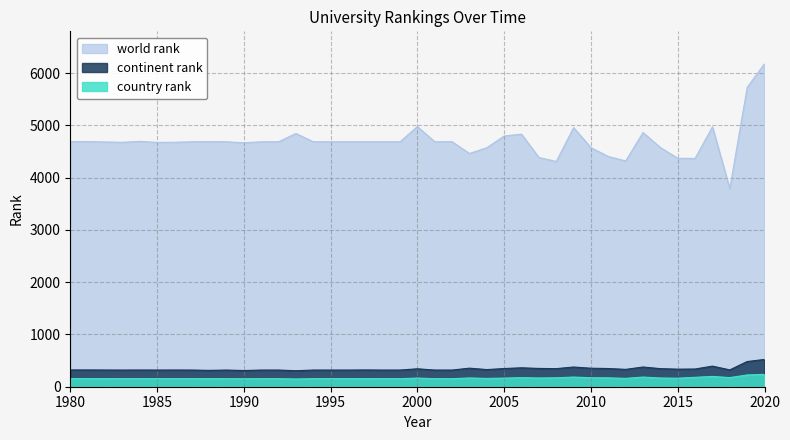

True or false: continent rank has a value of 163 at 2005.

False